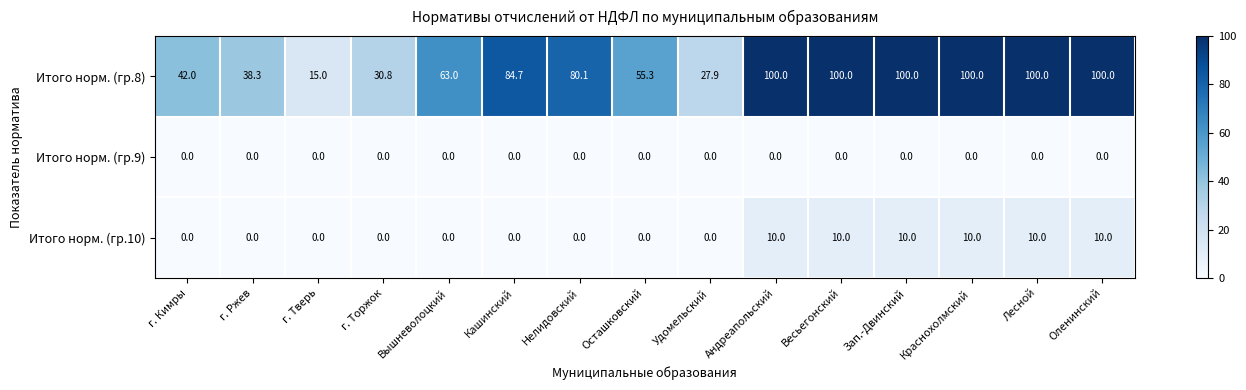

At Краснохолмский, list the series in order from smallest to largest.

Итого норм. (гр.9), Итого норм. (гр.10), Итого норм. (гр.8)